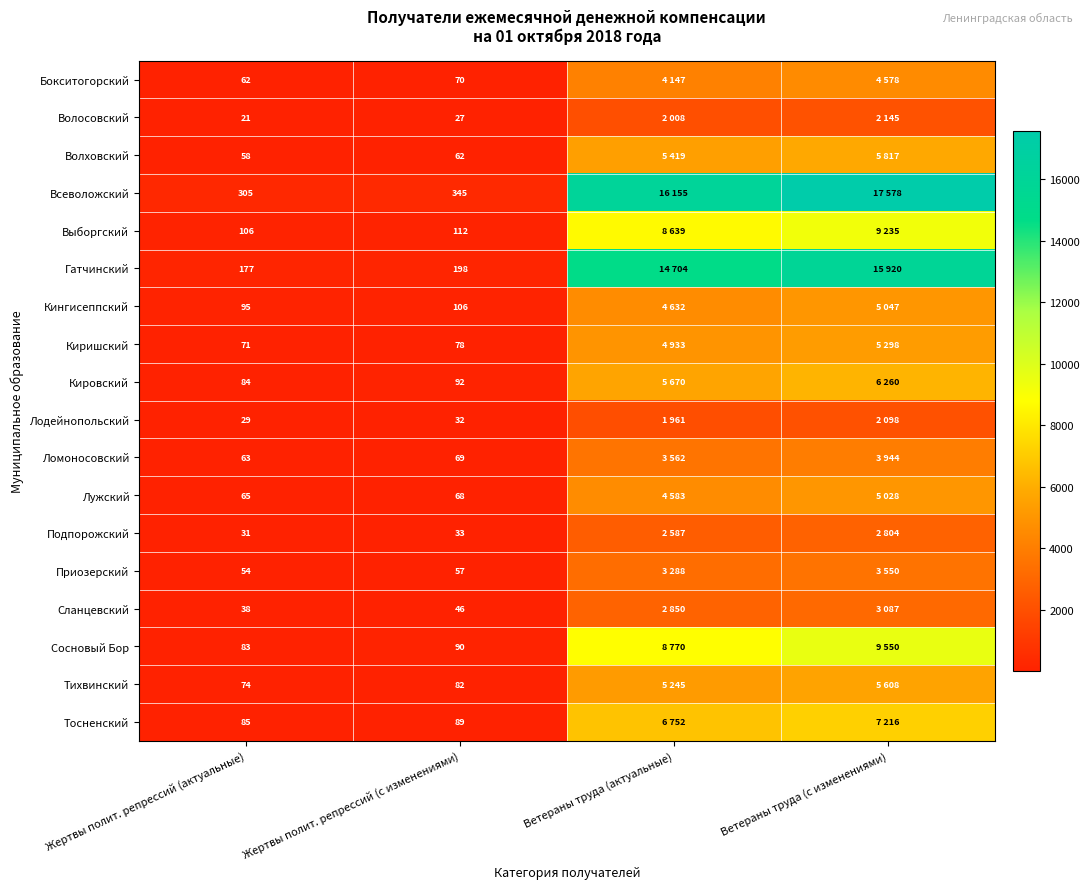

What is the sum of the Кировский values at Жертвы полит. репрессий (актуальные) and Жертвы полит. репрессий (с изменениями)?

176